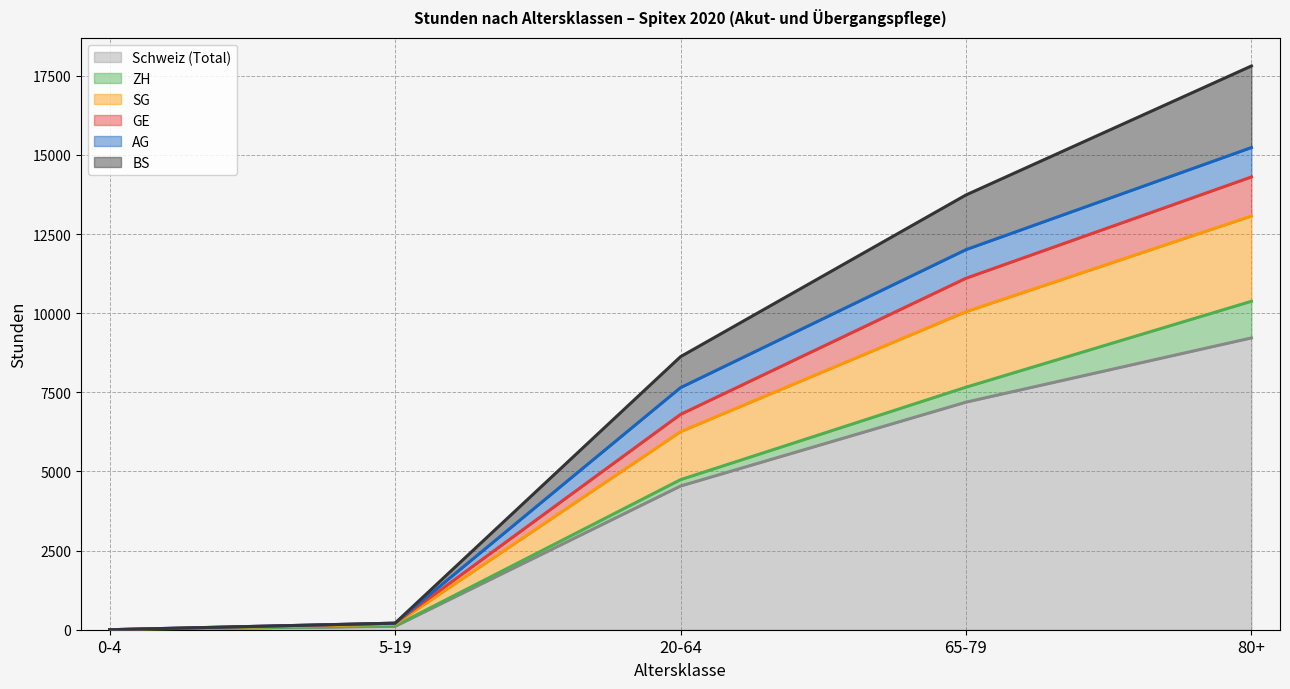

At which category is the sum across all series the highest?

80+